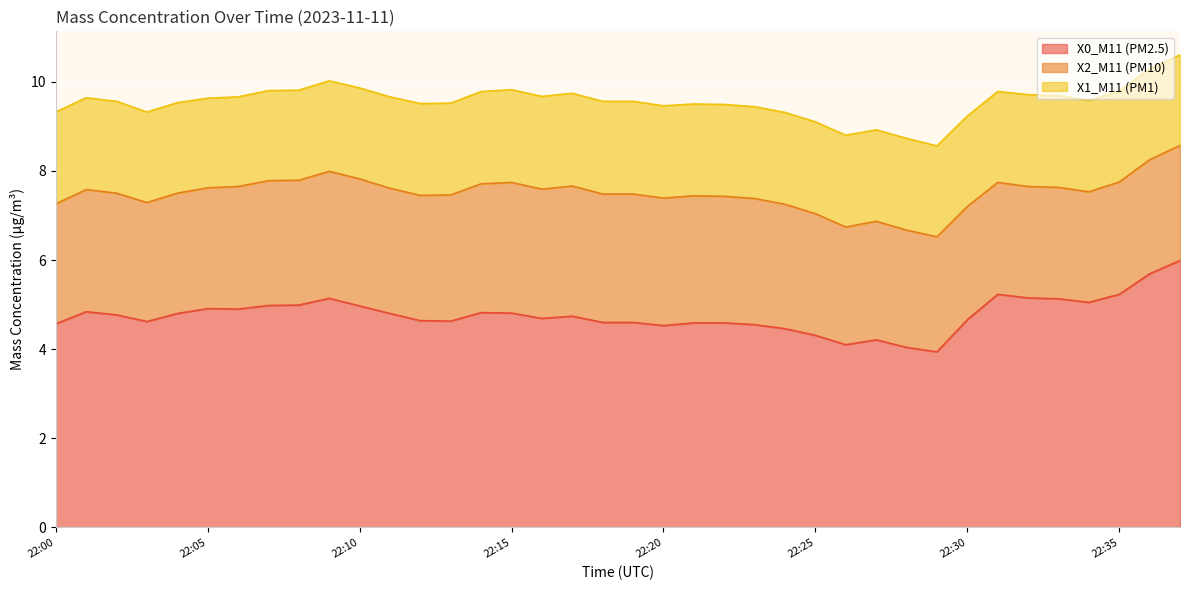

What is the average value of the X0_M11 (PM2.5) series?

4.8